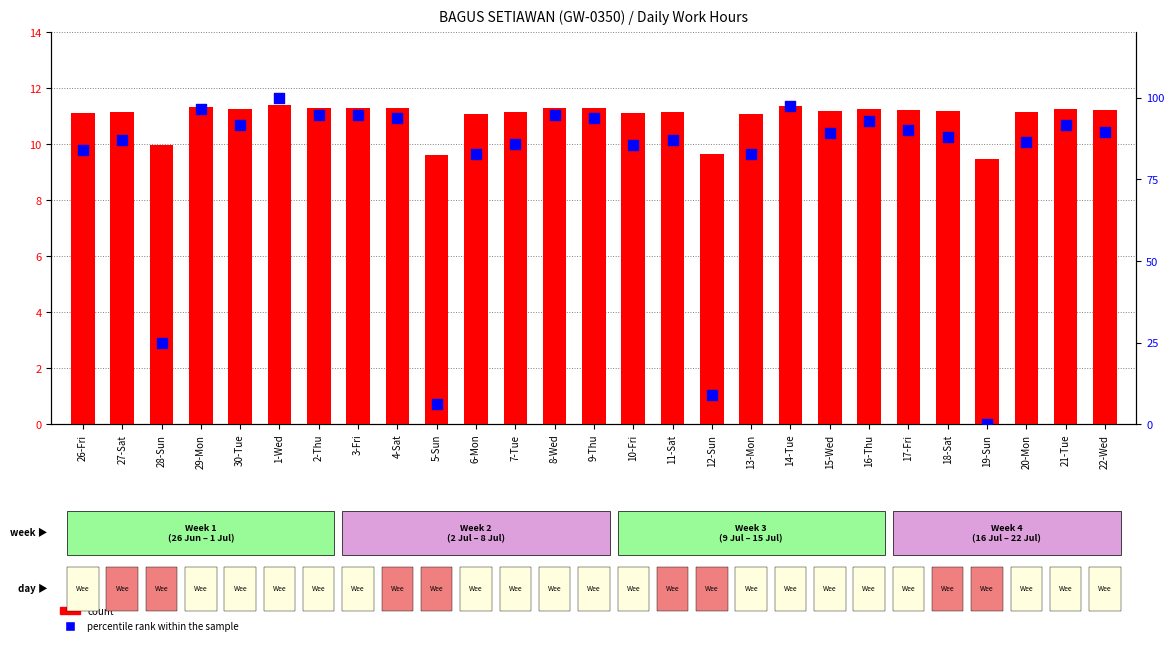

Which series reaches the minimum Y coordinate?

percentile rank within the sample